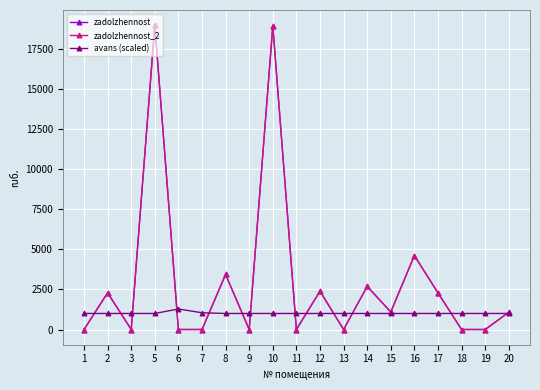

True or false: zadolzhennost_2 has a value of 4612.5 at 16.

True